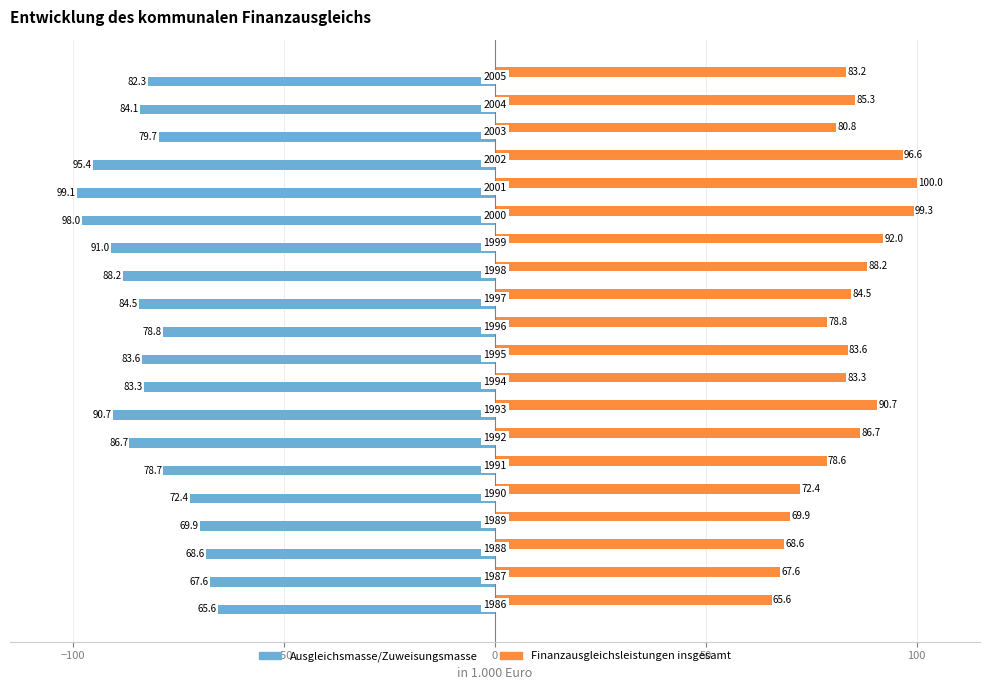

What is the sum of all Ausgleichsmasse/Zuweisungsmasse values?

-1648.1